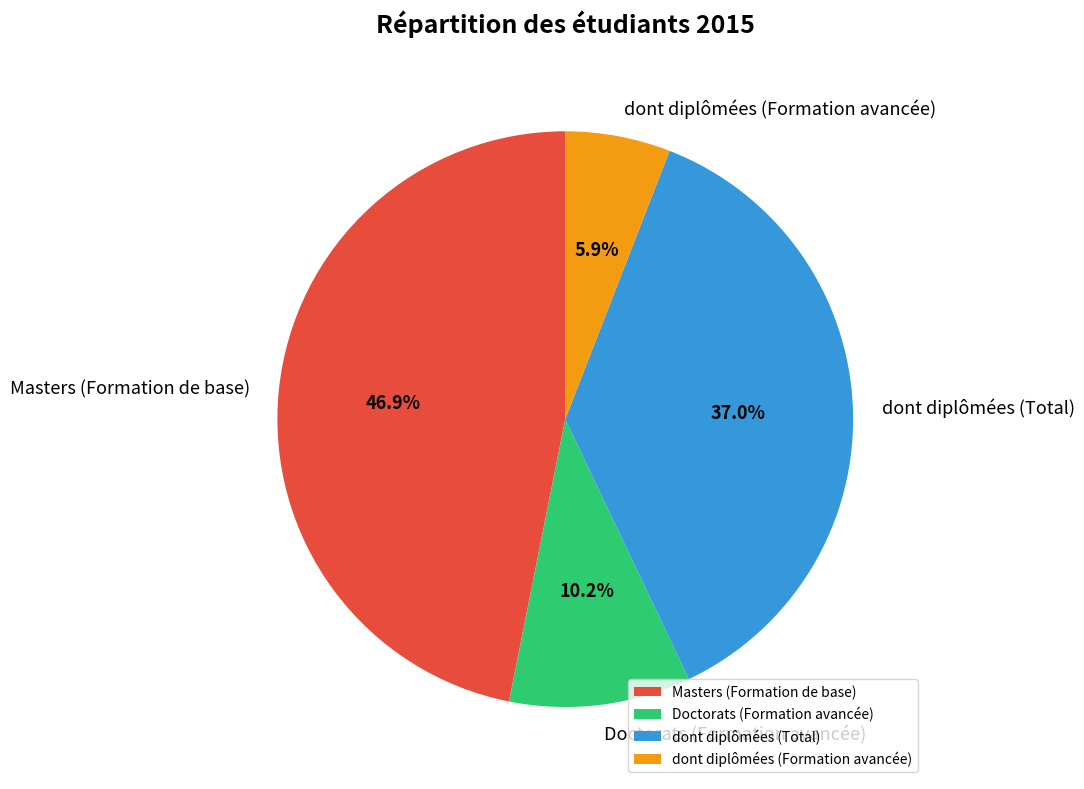

To the nearest percent, what is the average slice percentage?

25%